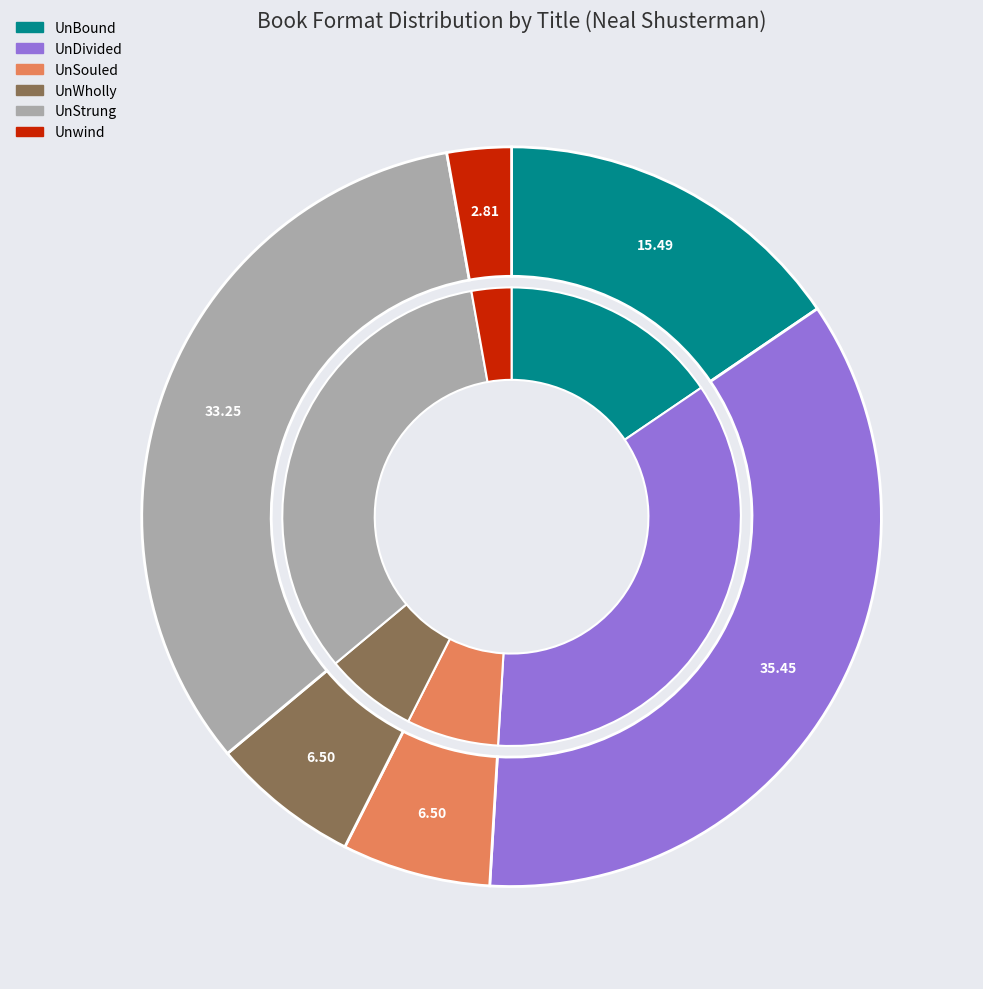

What is the largest slice in the pie chart?

UnDivided